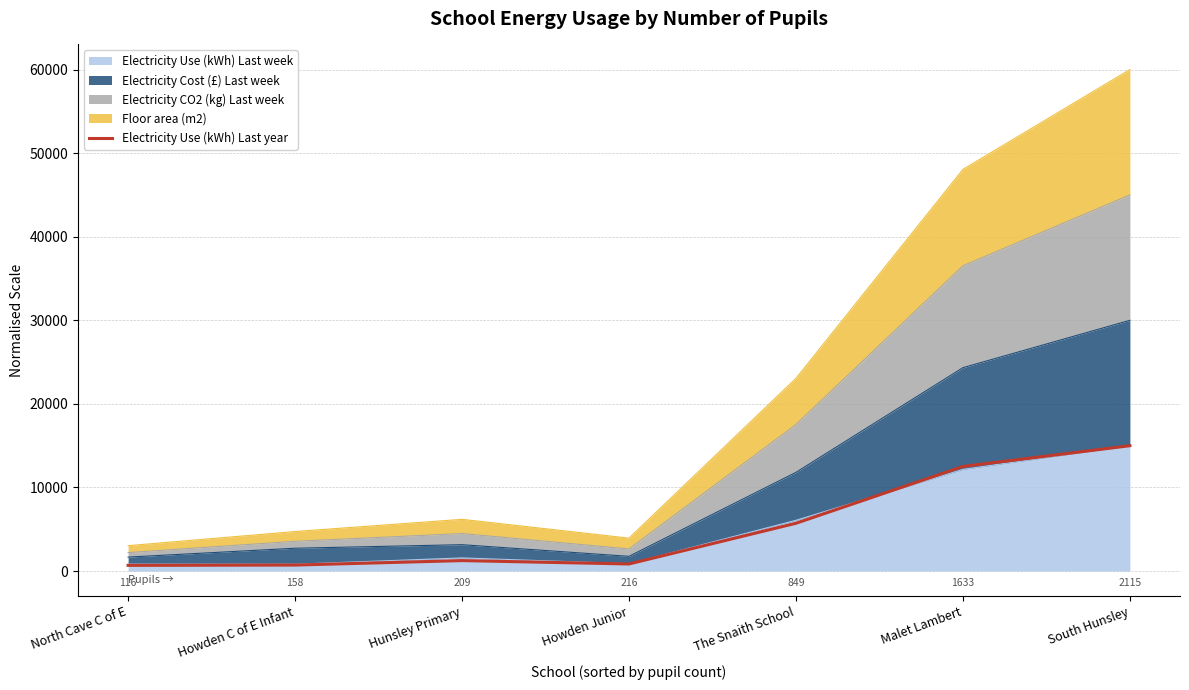

Does the chart display data point markers on the line(s)?

No